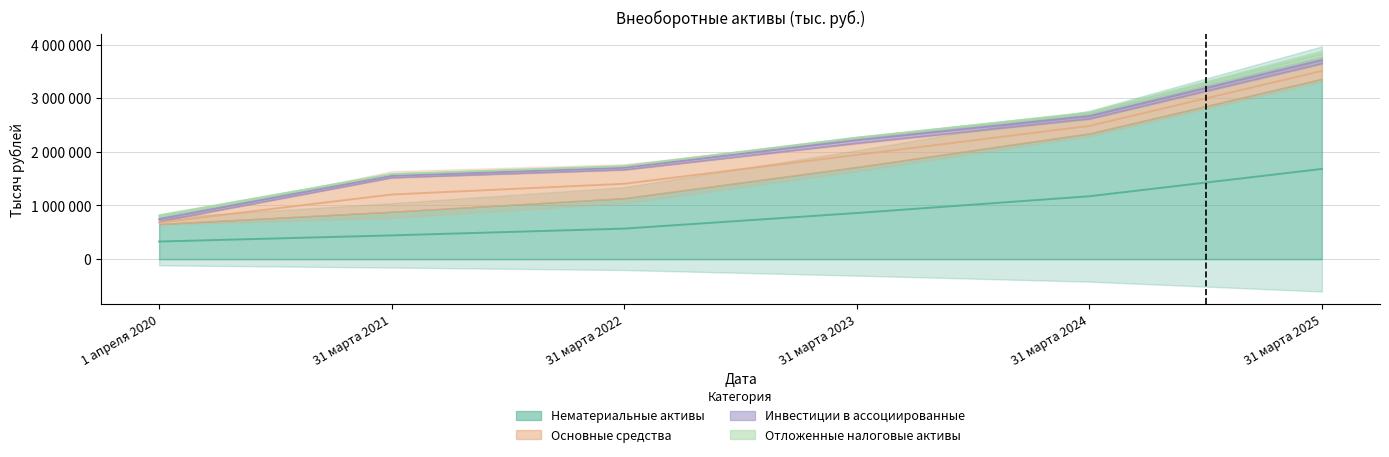

True or false: Нематериальные активы has more than 0 interior local peaks.

False